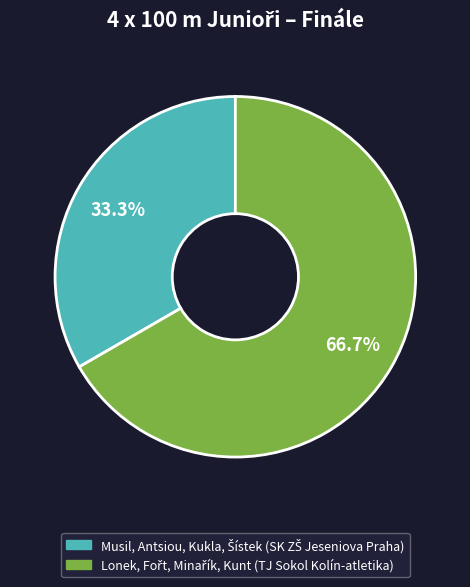

Does any single category account for the majority?

Yes